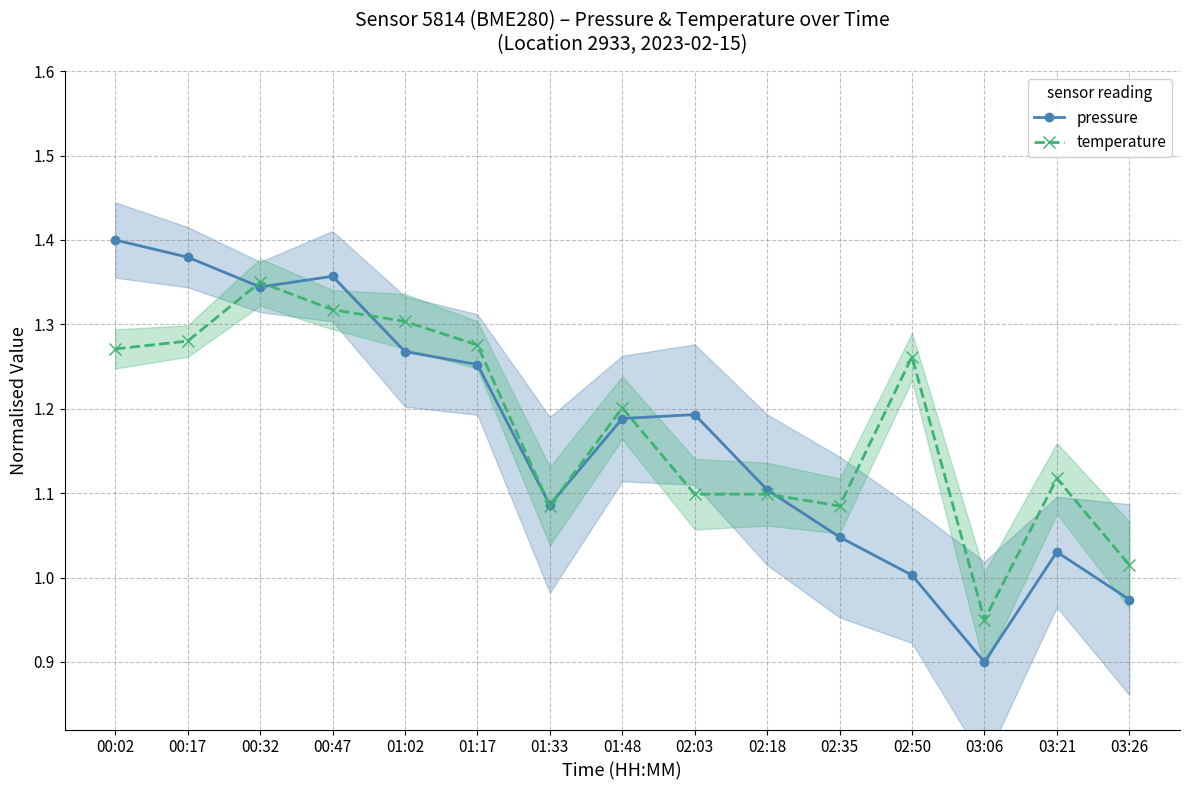

Where does the pressure series first go above 1?

00:02